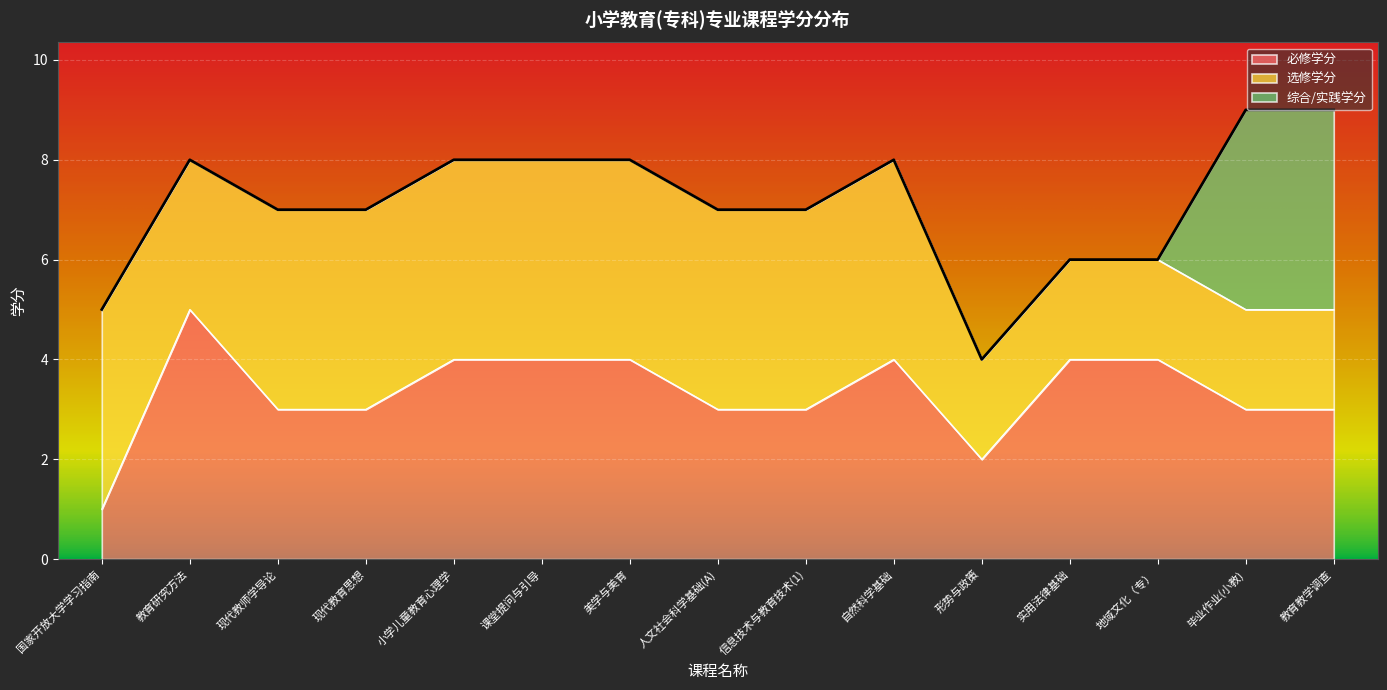

At which category is the sum across all series the highest?

毕业作业(小教)